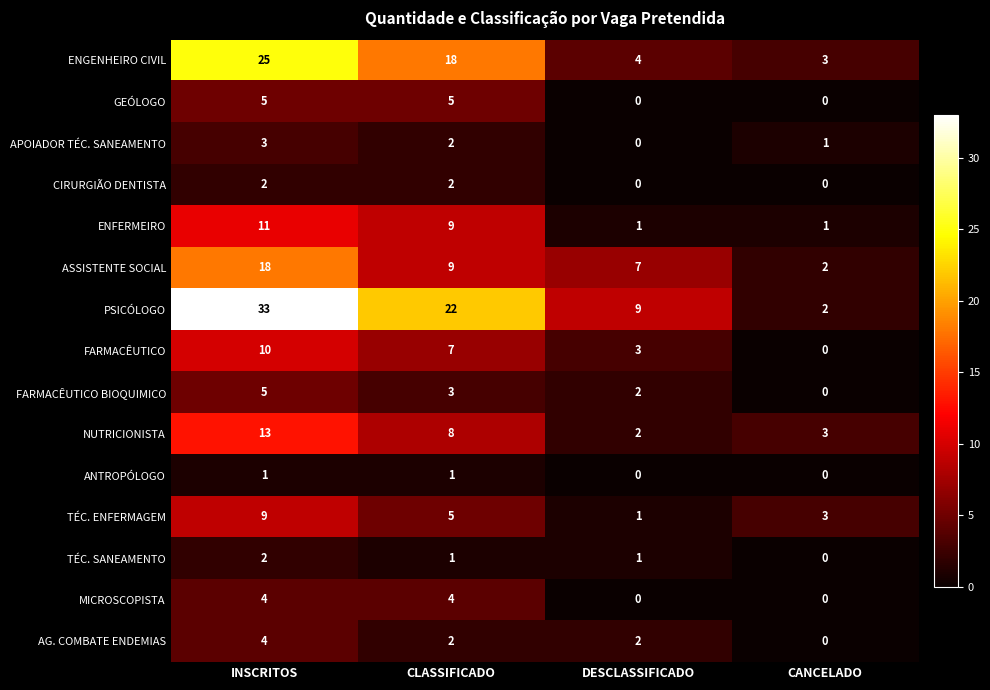

List the labels in order of TÉC. ENFERMAGEM value, largest first.

INSCRITOS, CLASSIFICADO, CANCELADO, DESCLASSIFICADO